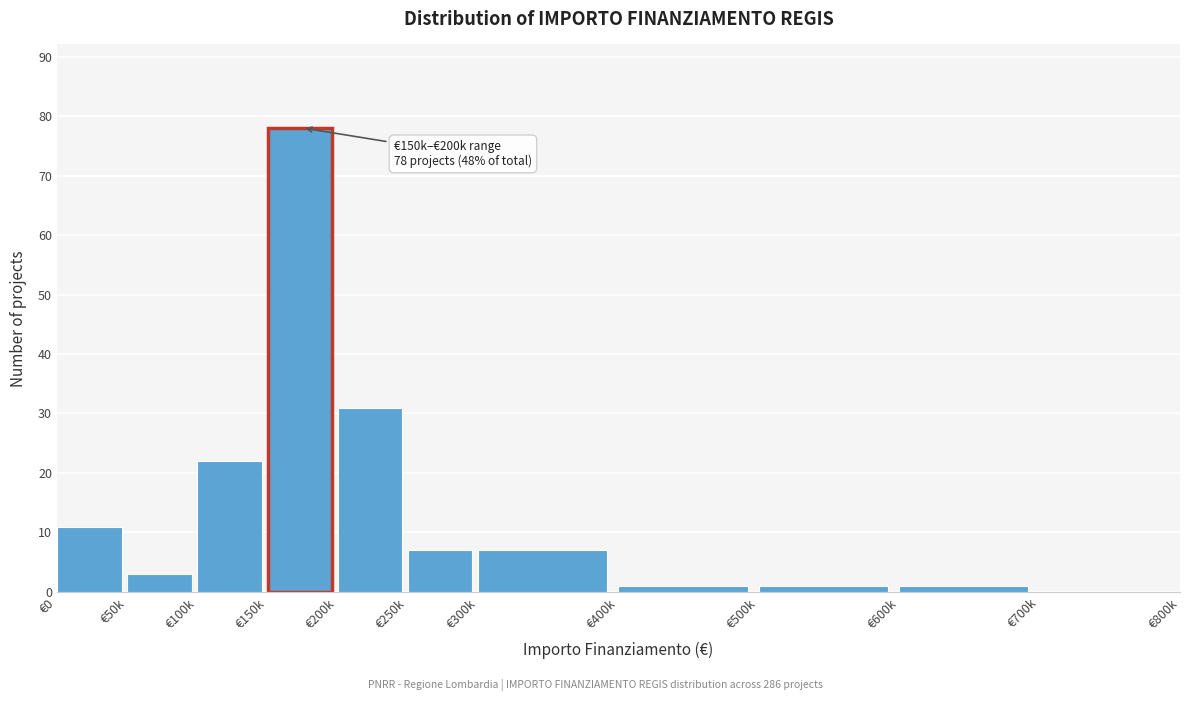

Reading left to right, transcribe all the data shown in this chart.

€0=11	€50k=3	€100k=22	€150k=78	€200k=31	€250k=7	€300k=7	€400k=1	€500k=1	€600k=1	€700k=0